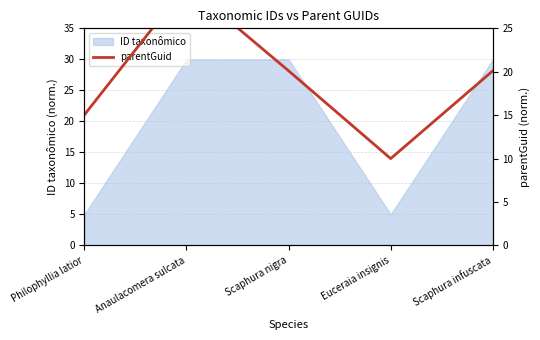

Does the chart have visible grid lines?

Yes